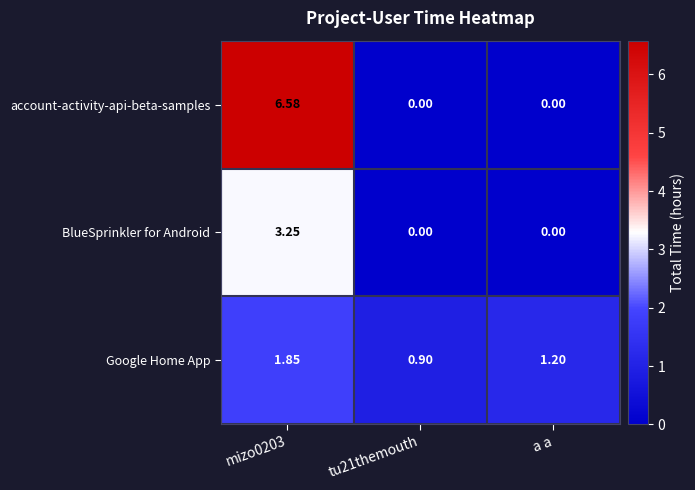

Is the value of BlueSprinkler for Android at tu21themouth greater than the value of account-activity-api-beta-samples at mizo0203?

No